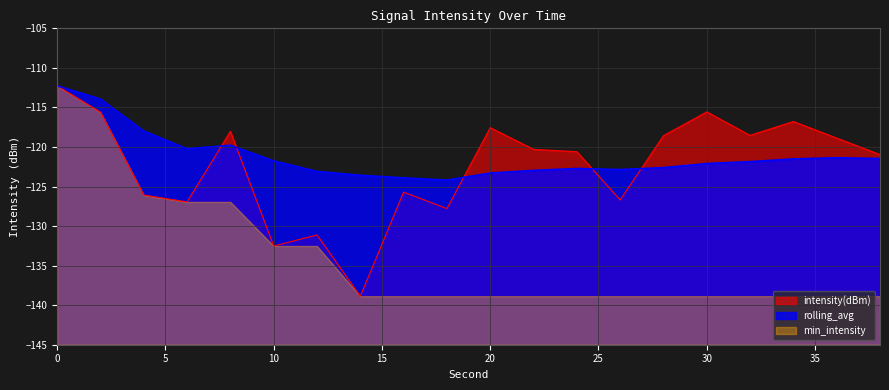

Rank the categories by intensity(dBm) value from highest to lowest.

0, 30, 2, 34, 20, 8, 32, 28, 36, 22, 24, 38, 16, 4, 26, 6, 18, 12, 10, 14